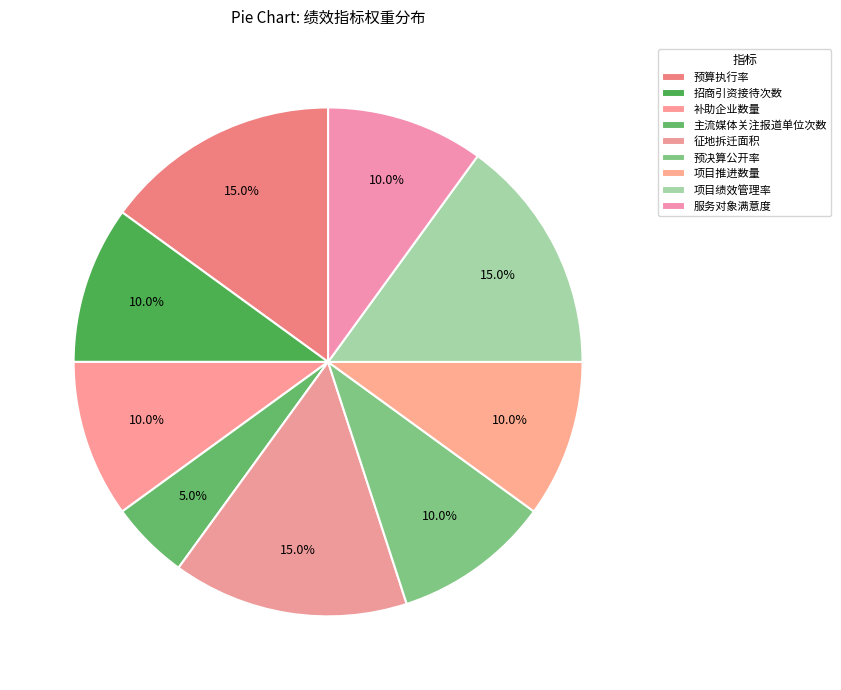

Which category has the smallest portion of the pie?

主流媒体关注报道单位次数